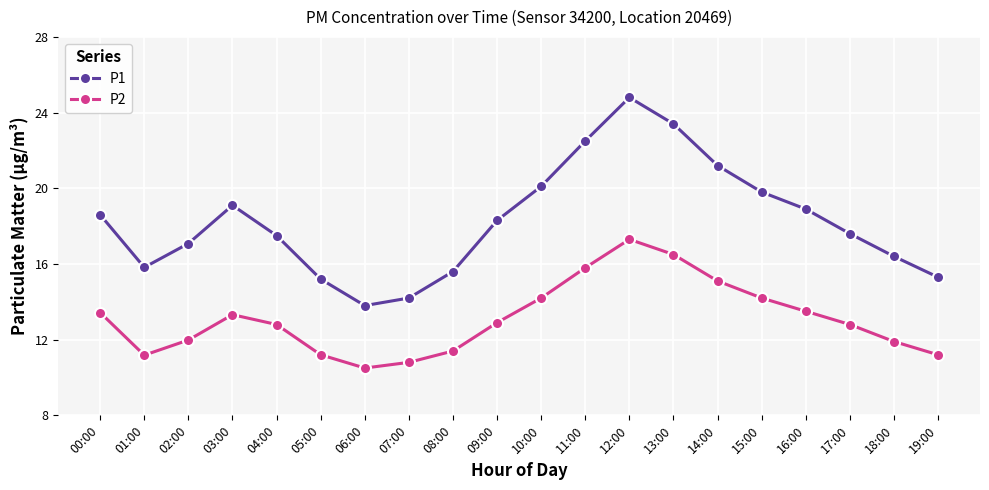

True or false: P1 and P2 cross at least once.

False